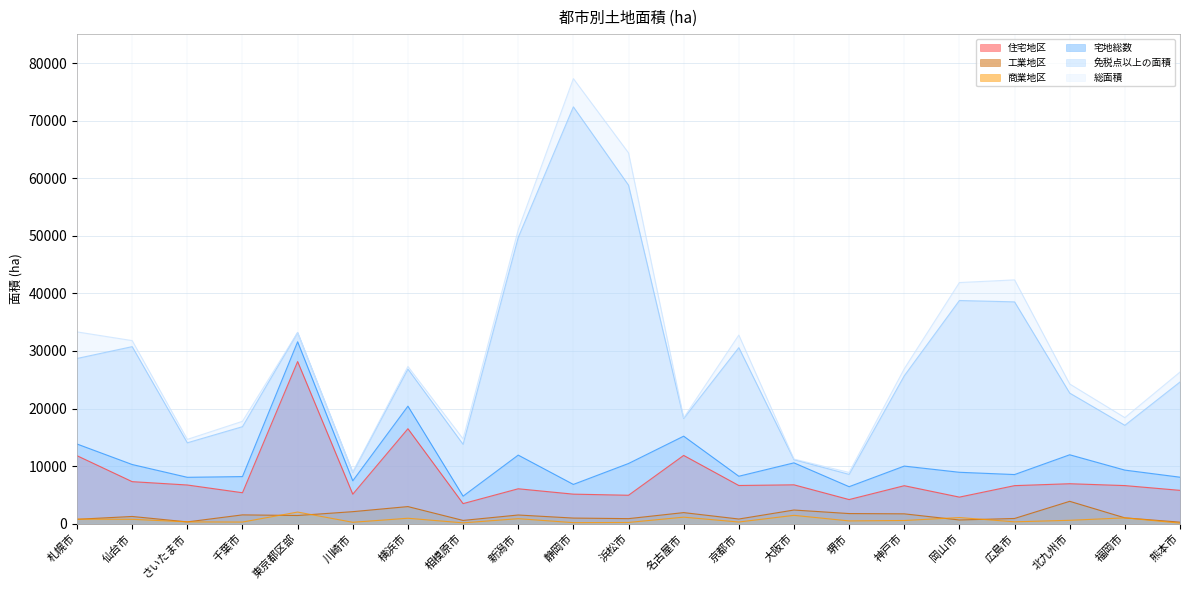

What is the sum of all 工業地区 values?

29489